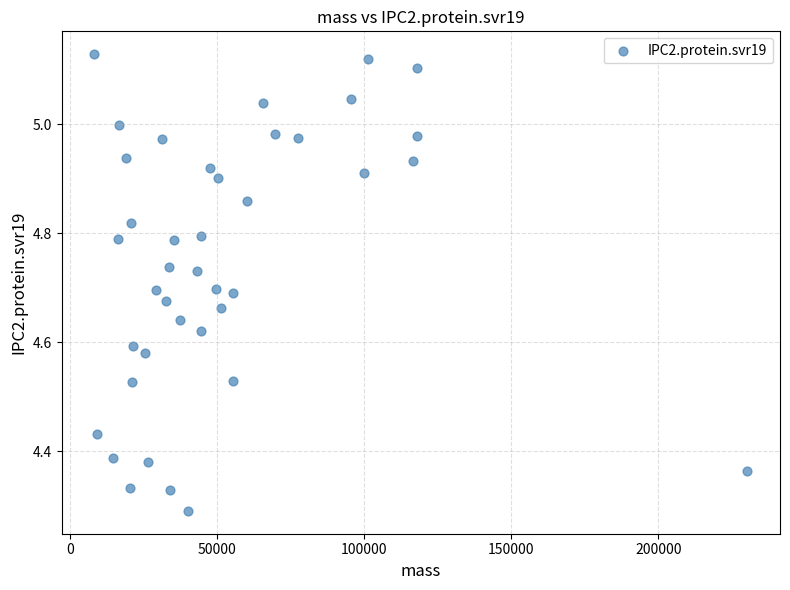

What is the range of X values (max minus min)?

222153.8